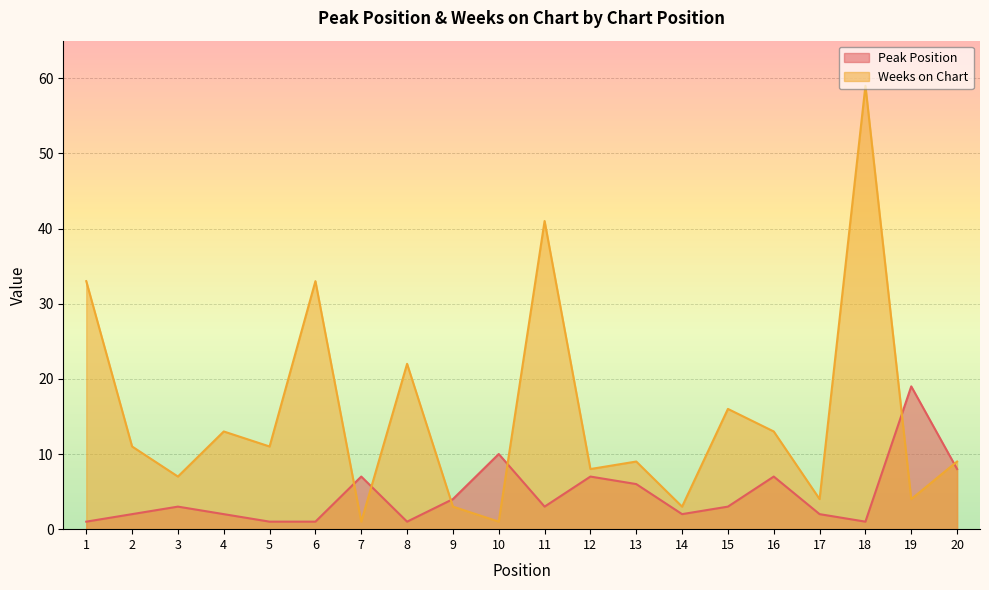

Rank the series by their maximum value, from lowest to highest.

Peak Position, Weeks on Chart